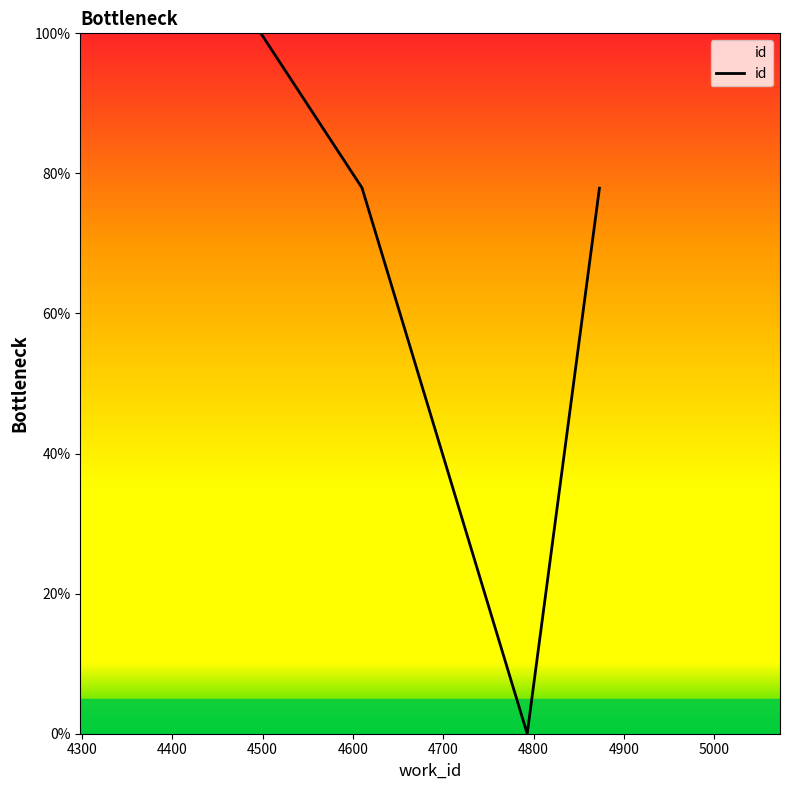

What is the maximum value shown in the chart?

100.0